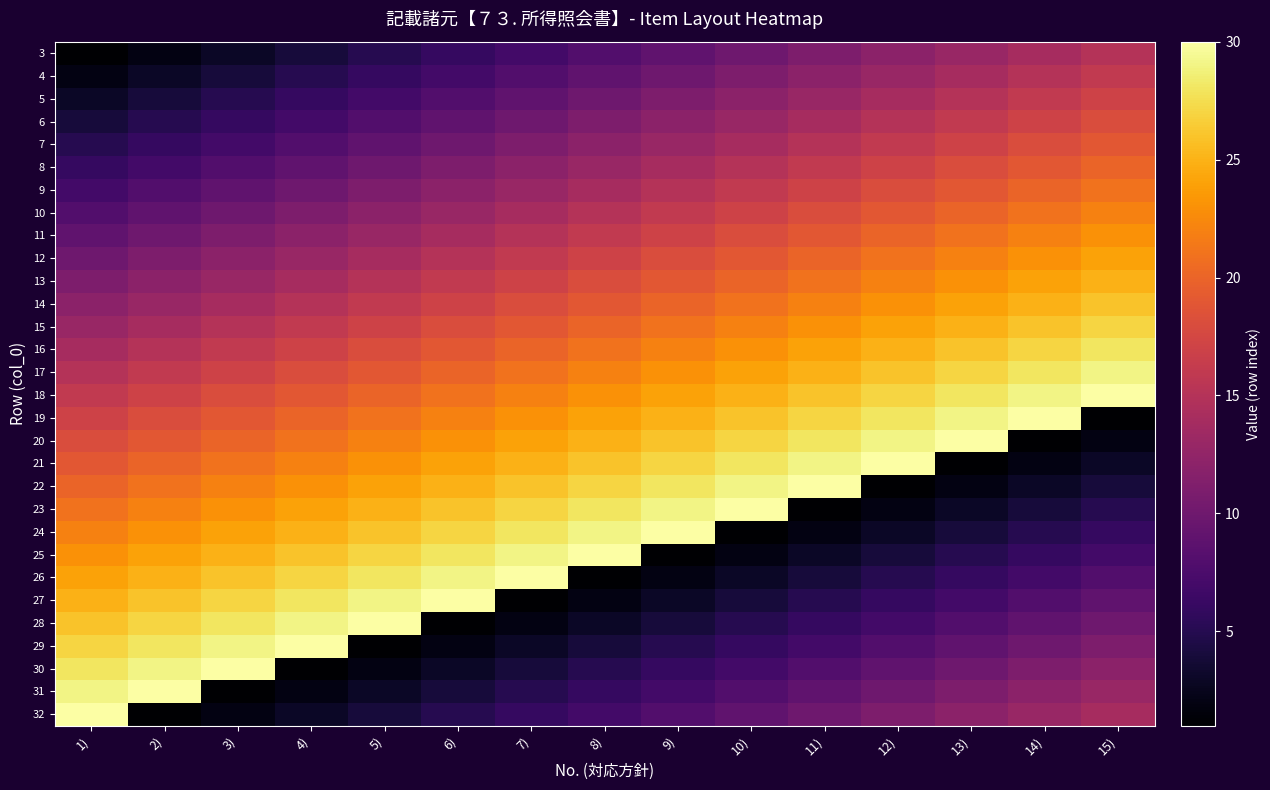

Between 2) and 1), which is larger?

2)